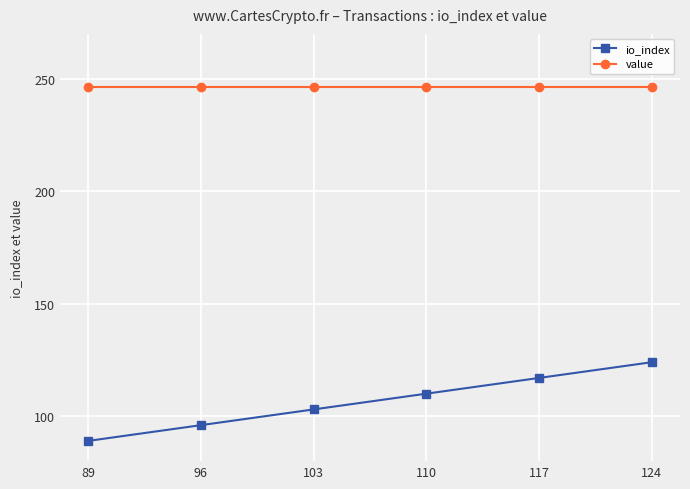

Between 96 and 117, which series saw the biggest shift?

io_index